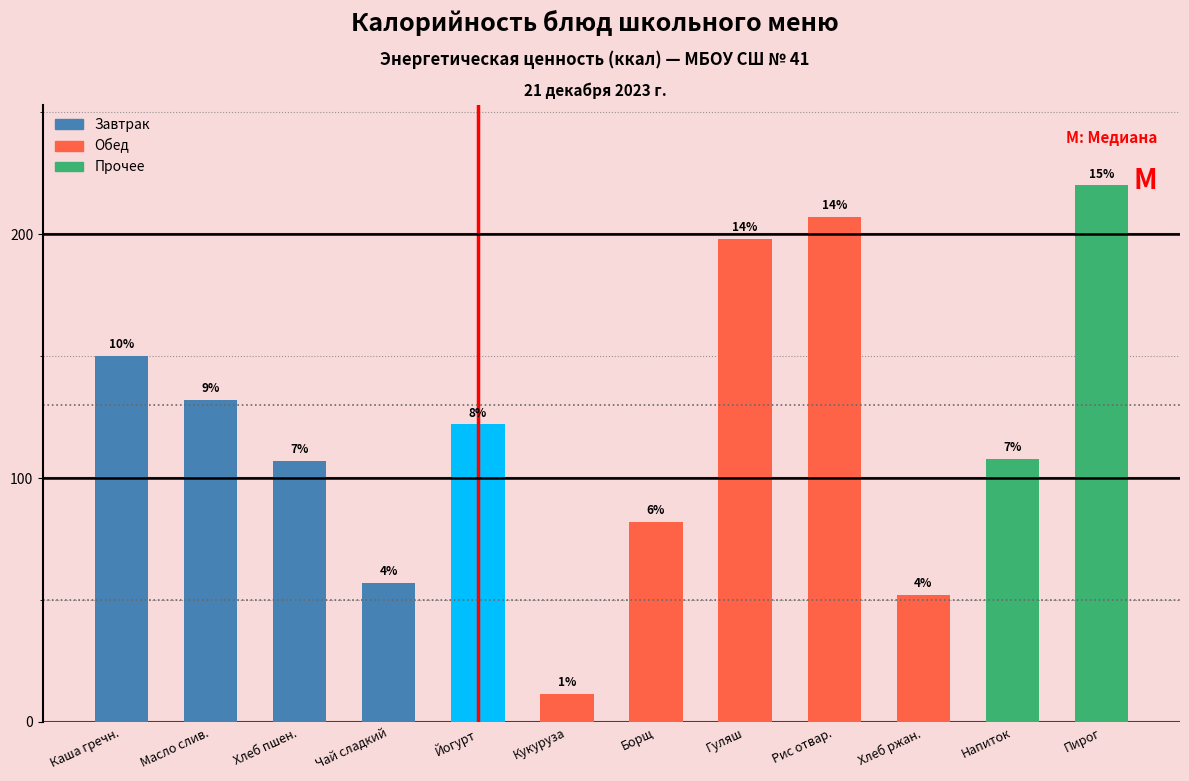

How many bars are there in total?

12